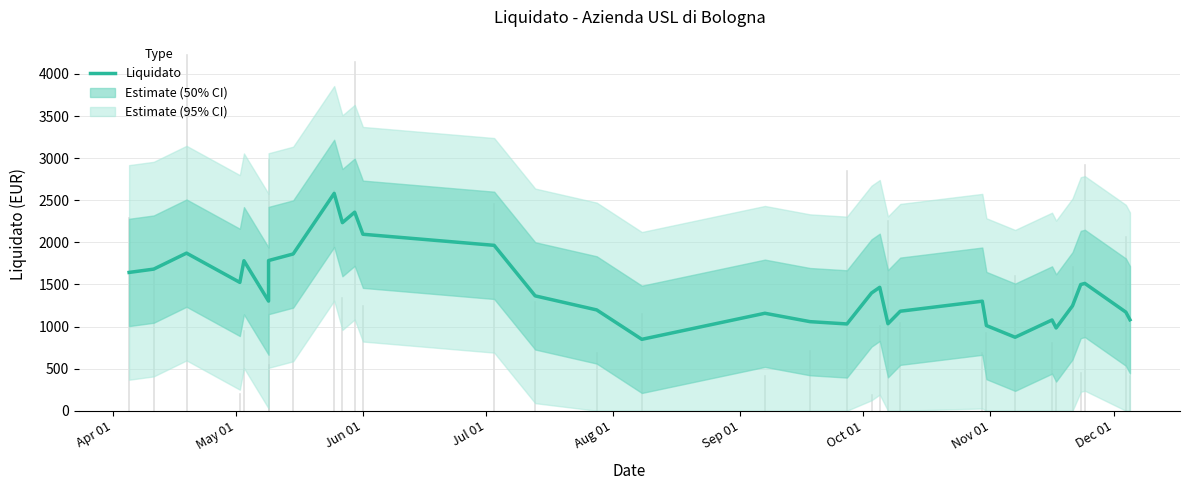

What is the average value?

1459.9